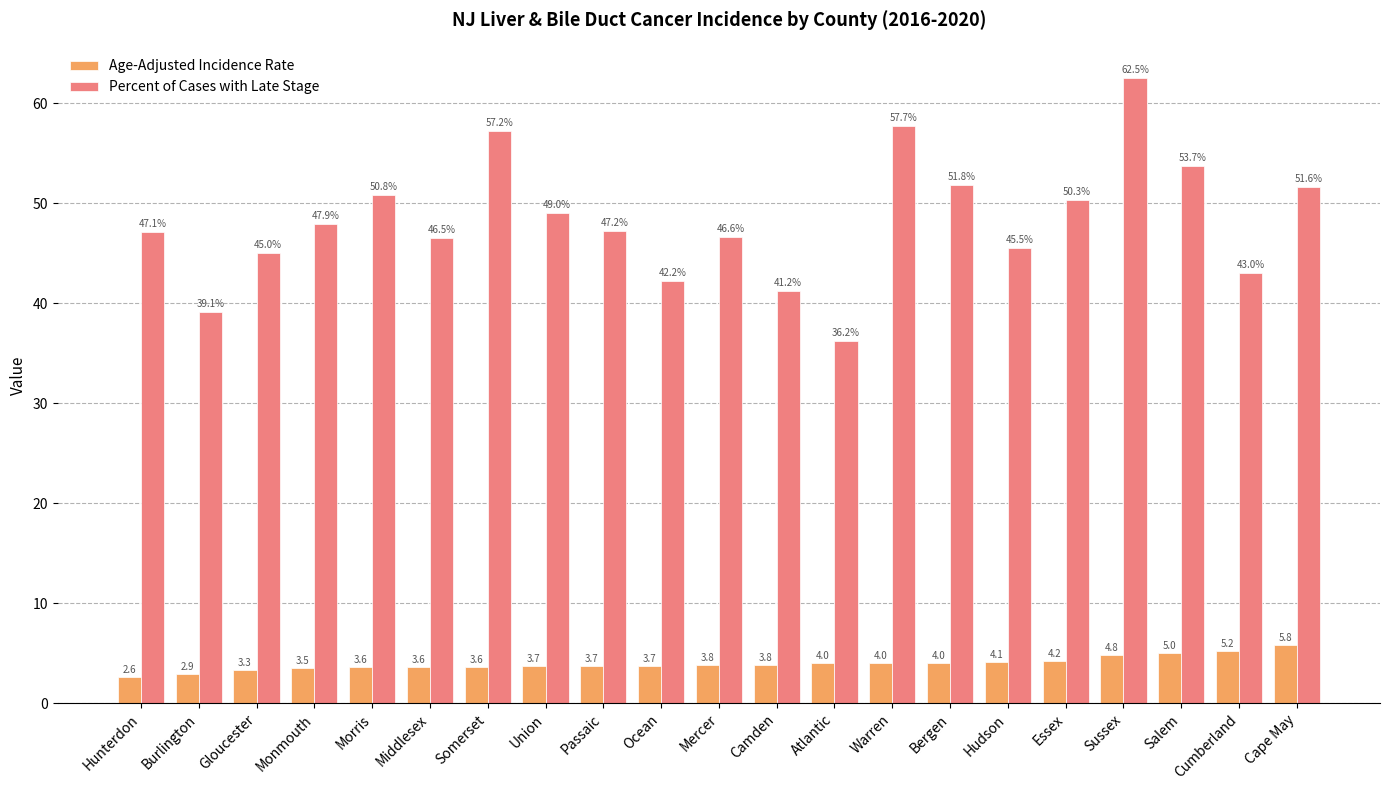

Rank the series by their average value, from lowest to highest.

Age-Adjusted Incidence Rate, Percent of Cases with Late Stage